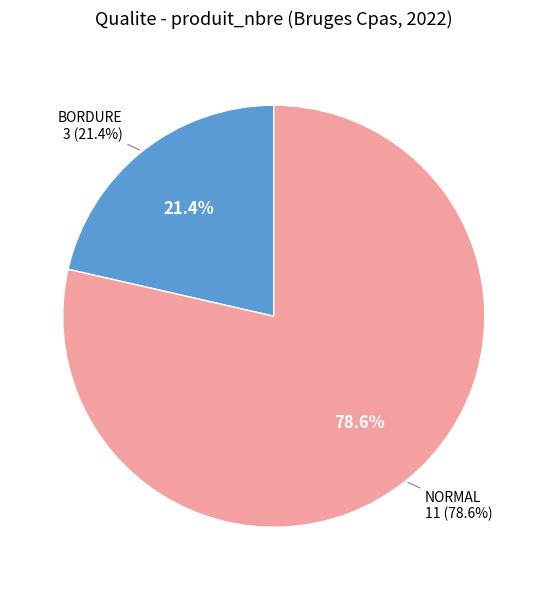

What percentage do BORDURE and NORMAL together represent?

100.0%